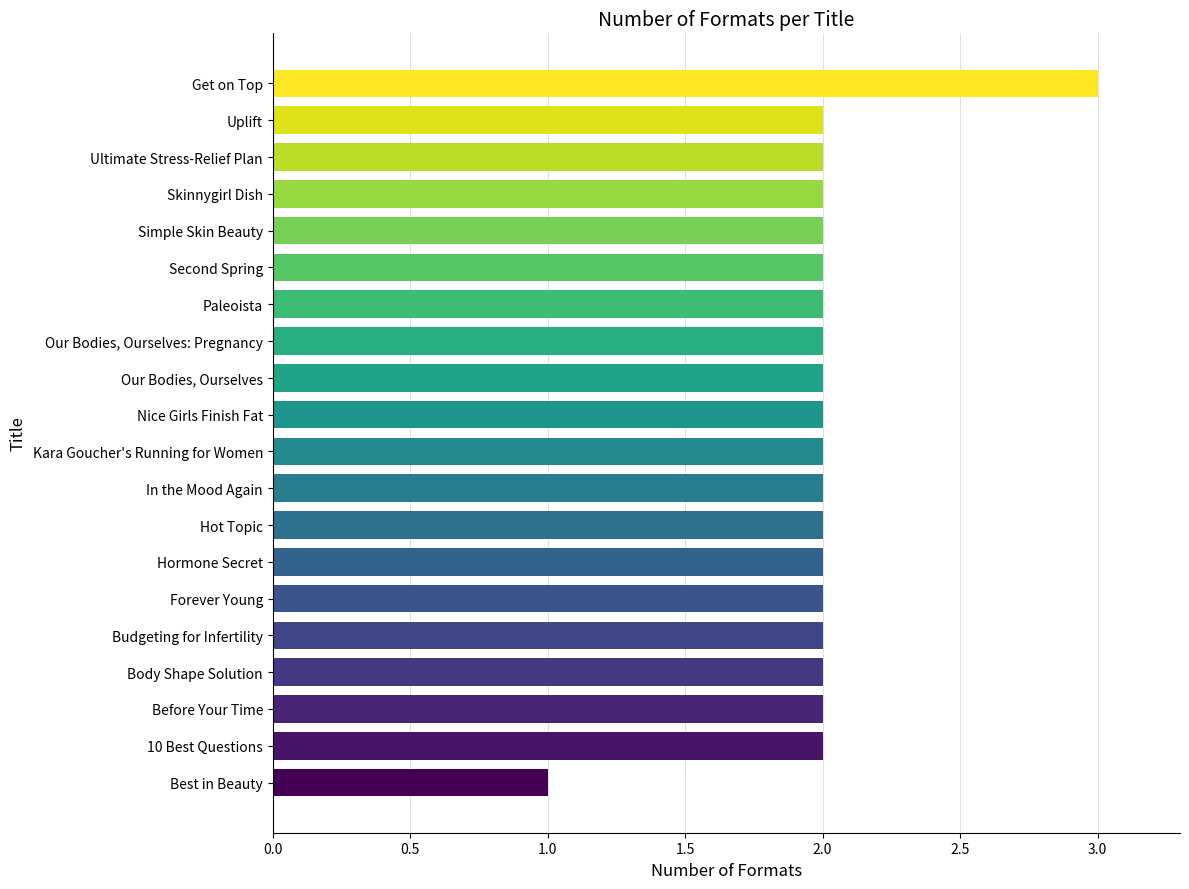

Is it true that the value at Forever Young is 2?

True